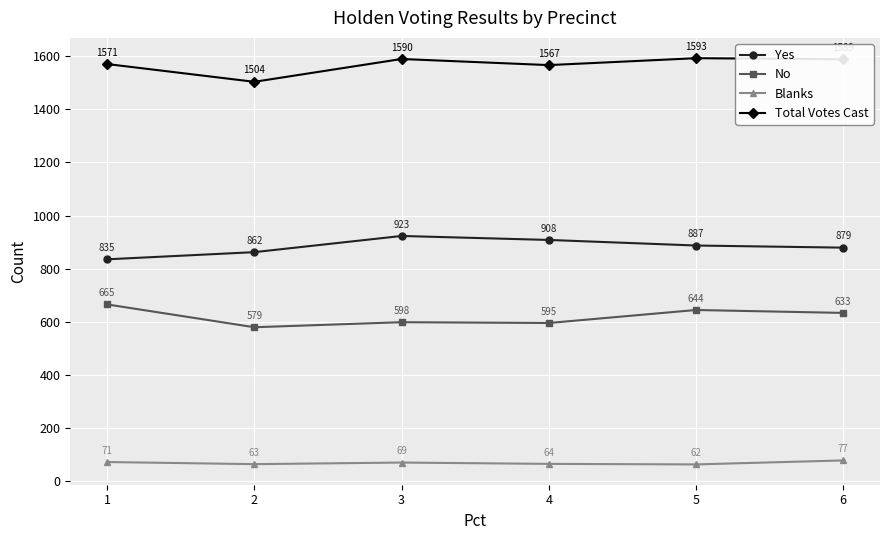

Which series has the largest total across all categories?

Total Votes Cast